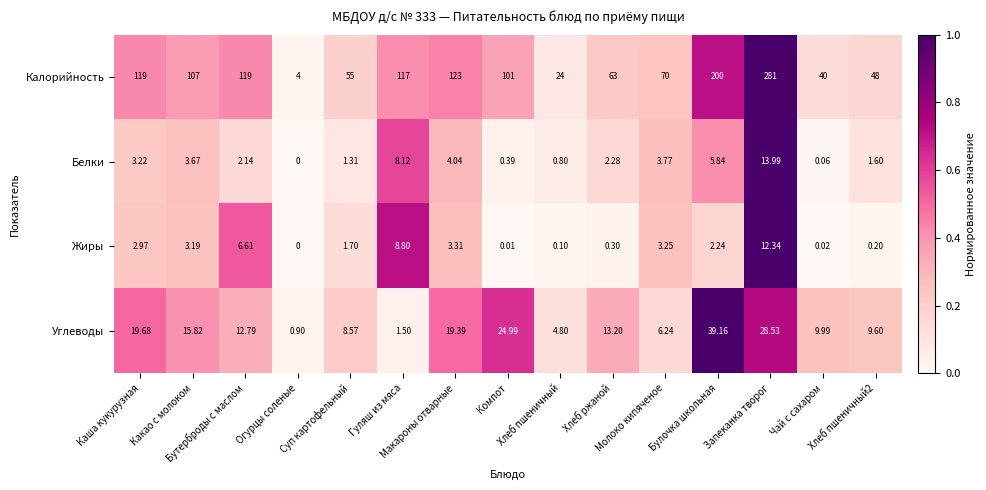

Which series has the largest total across all categories?

Калорийность